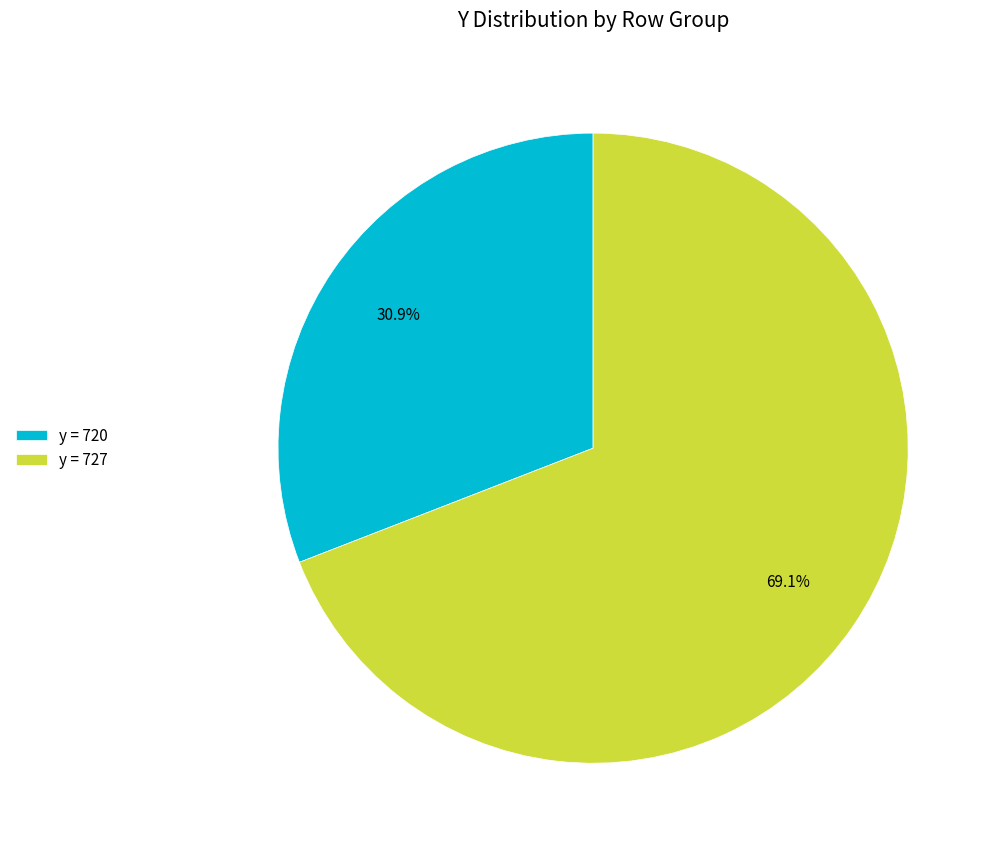

Combined, do y = 720 and y = 727 account for over 50%?

Yes